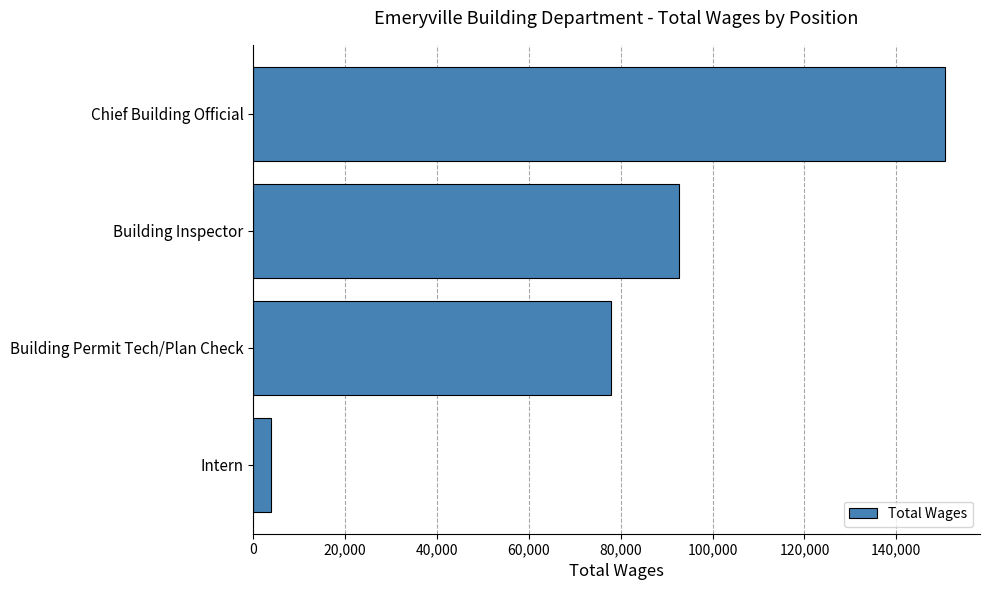

The chart shows a value of 92614 at Building Inspector. True or false?

True